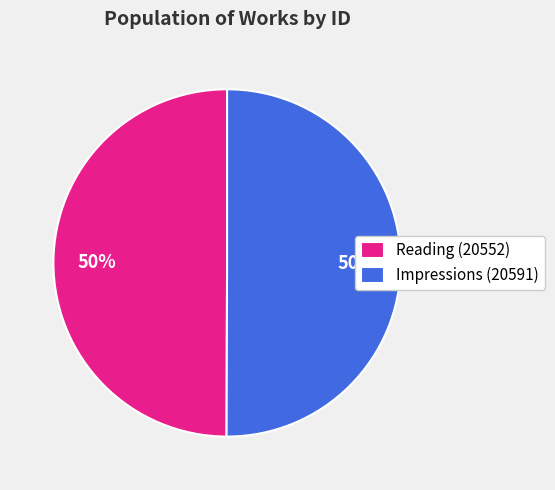

Approximately how many times larger is the value at Impressions (20591) compared to Reading (20552)?

1.0